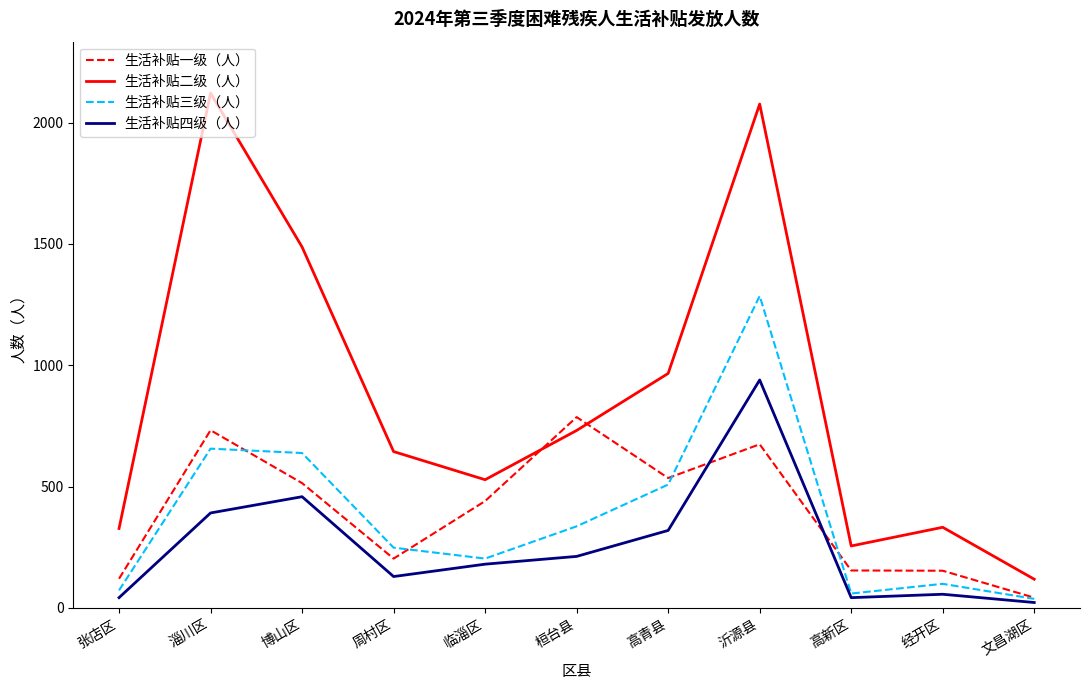

What is the highest value of the 生活补贴三级（人） series?

1285